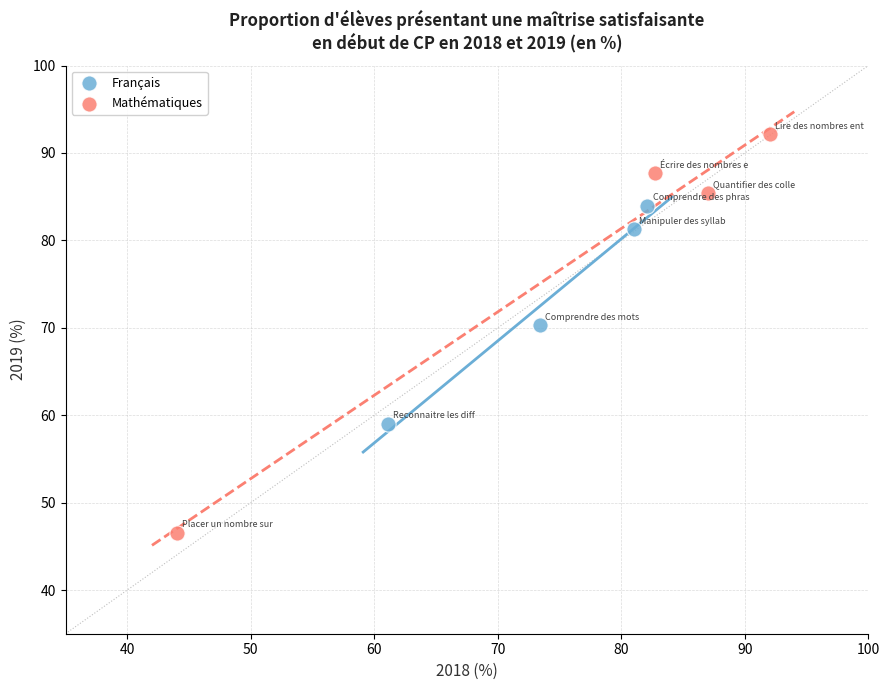

Which series has the largest Y range (max minus min)?

Mathématiques